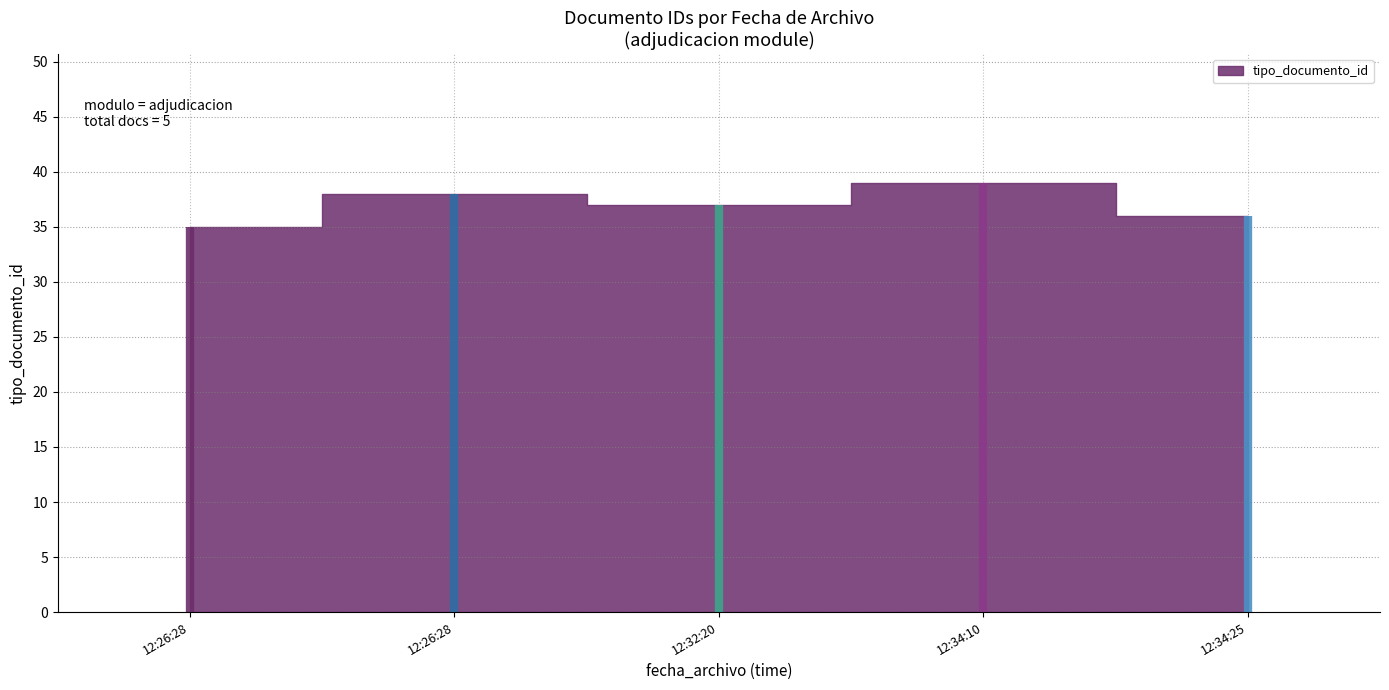

What is the difference between the maximum and minimum values?

4